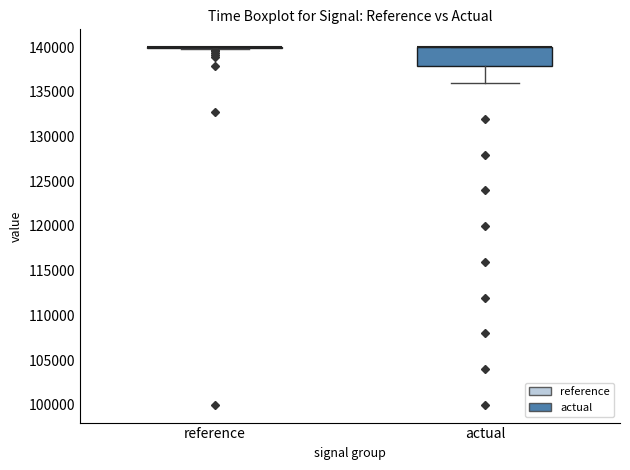

Reading left to right, transcribe this box plot: for each box, give where its median line is, the range the box spans, and where its two whiskers end, as read against the y-axis. The values are not printed on the chart, so give them approximately, as read against the axis.

reference: box collapsed to a line at 140000, whiskers 140000 to 140000
actual: median 140000 (drawn on the box's upper edge), box 138000 to 140000, whiskers 136000 to 140000